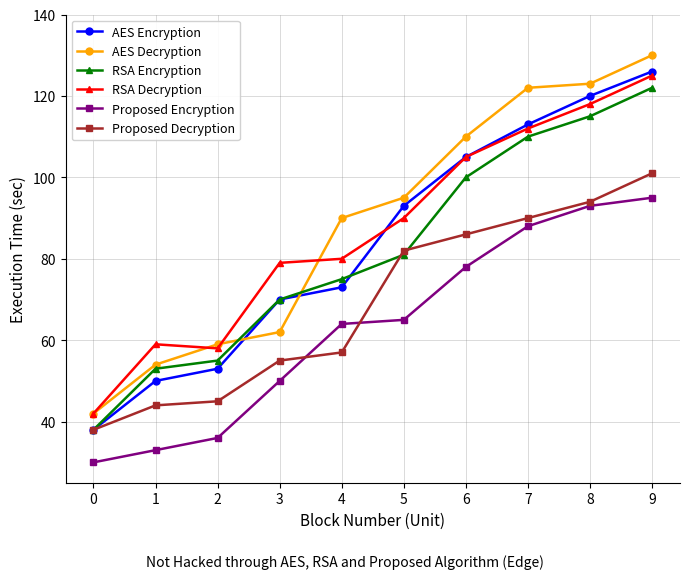

True or false: Proposed Decryption and AES Decryption cross at least once.

False